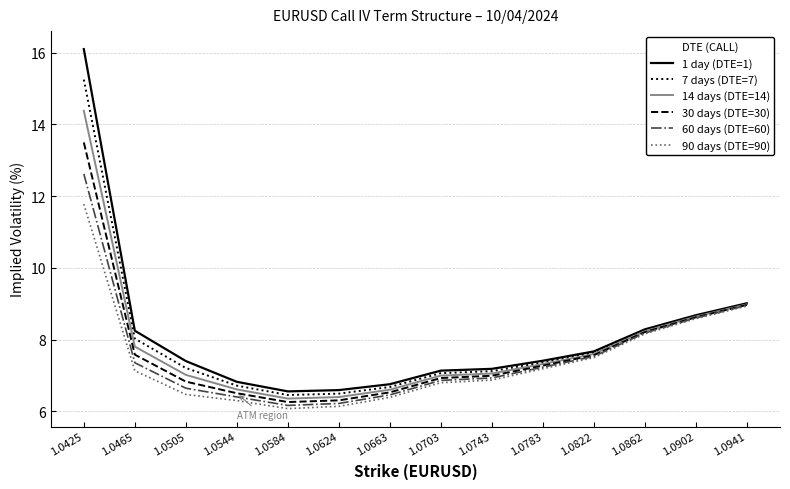

Which series has the largest range (max minus min)?

1 day (DTE=1)